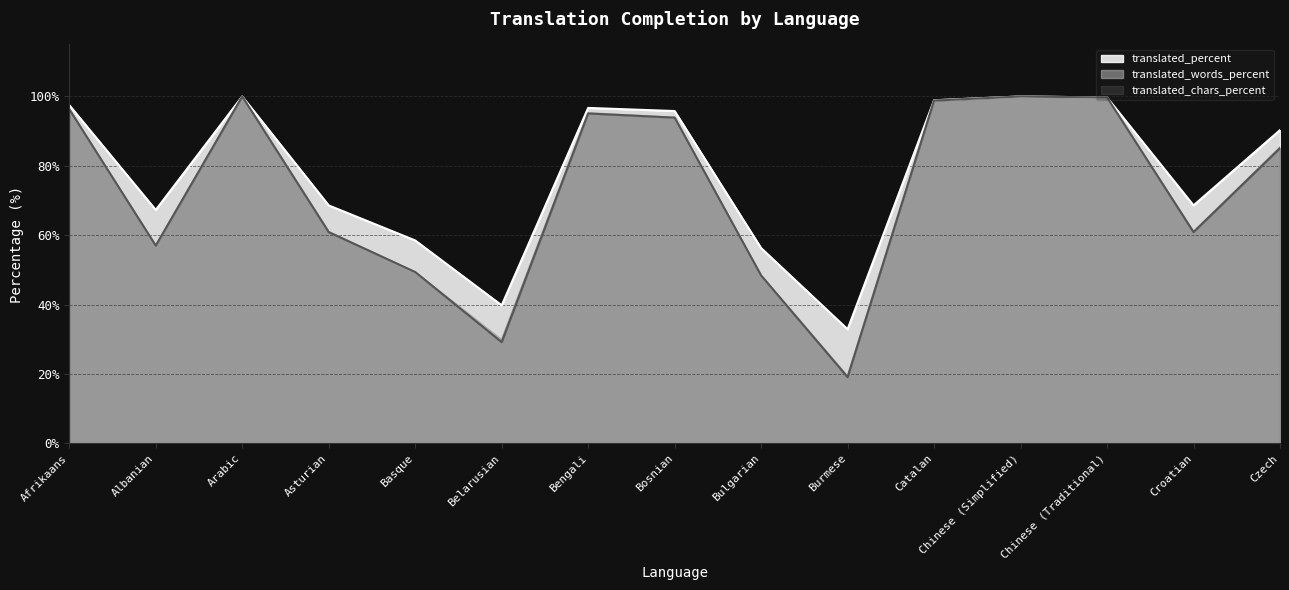

Read the translated_percent value at Bosnian.

95.8